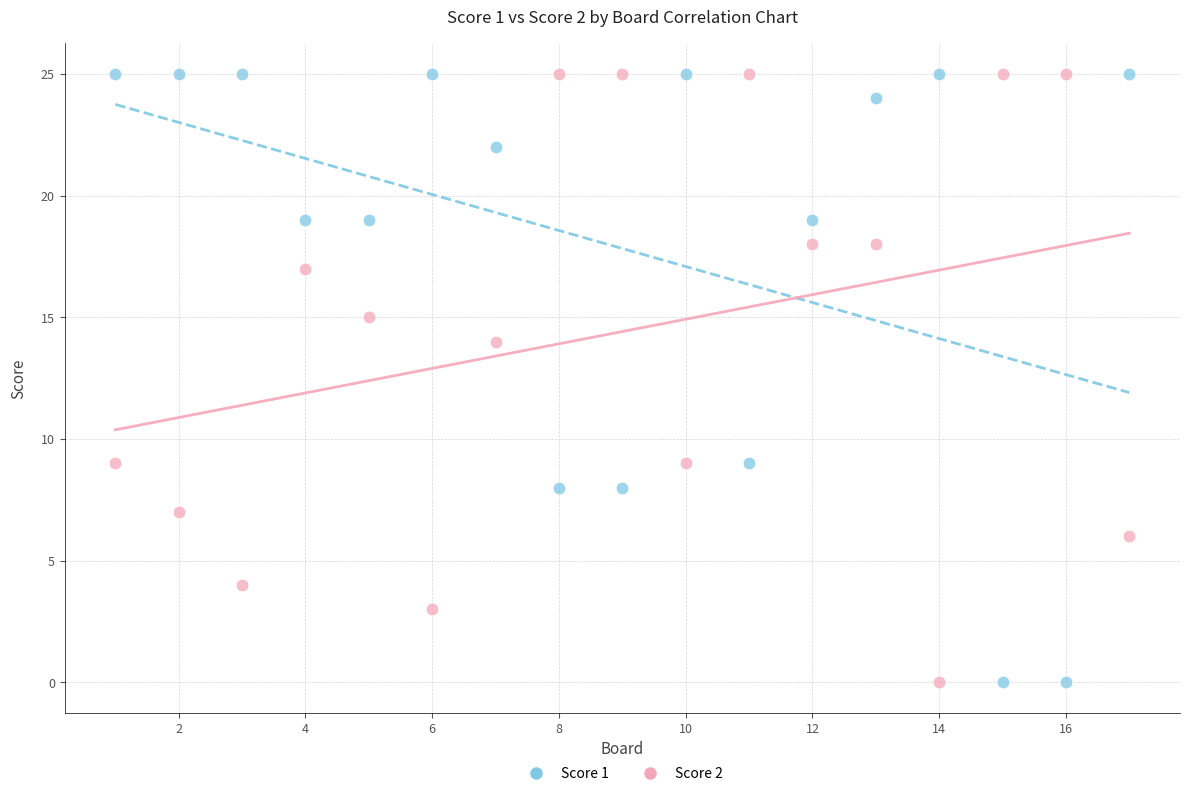

What is the X range (max minus min) for the scatter plot?

16